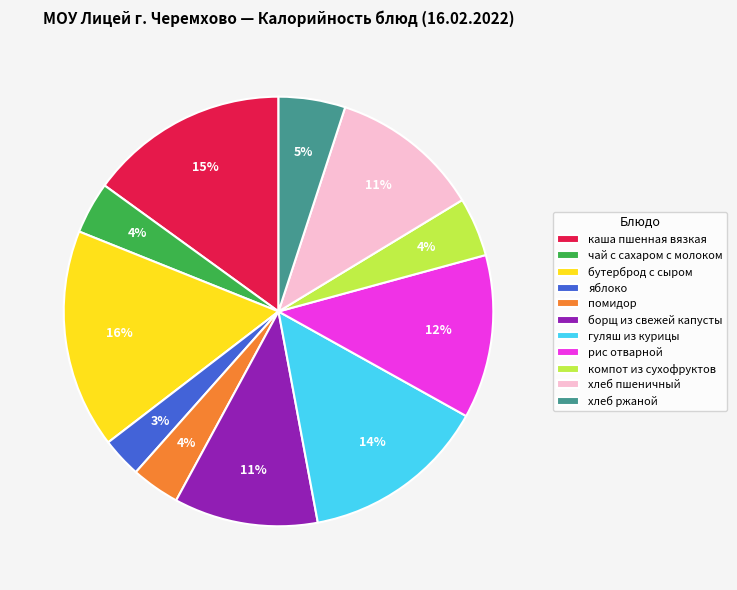

The борщ из свежей капусты slice represents 11% of the pie. True or false?

True